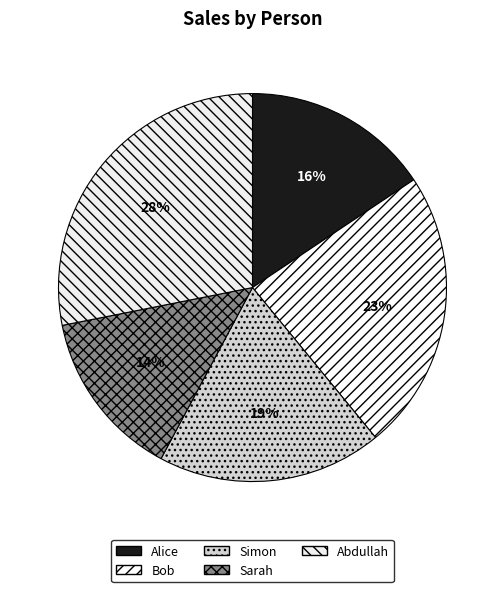

Is the sum of Abdullah and Alice greater than half?

No